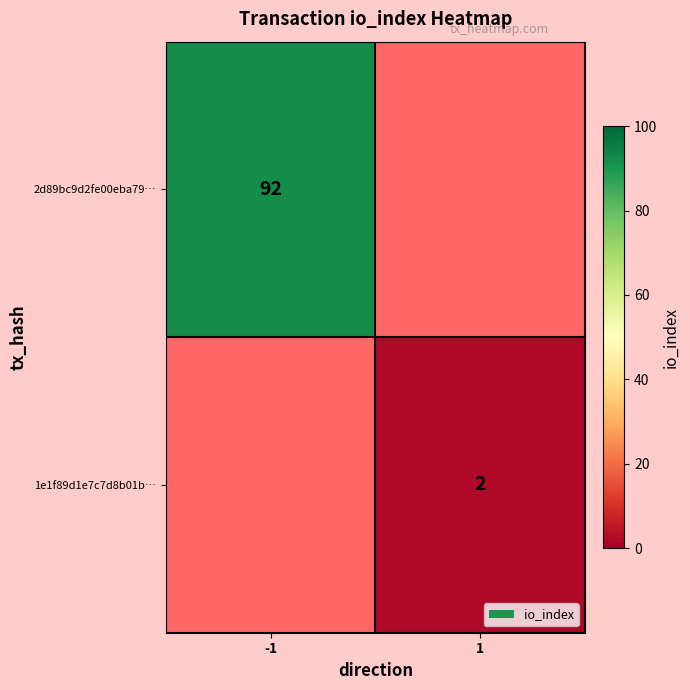

True or false: 2d89bc9d2fe00eba79… has a value of 137 at -1.

False